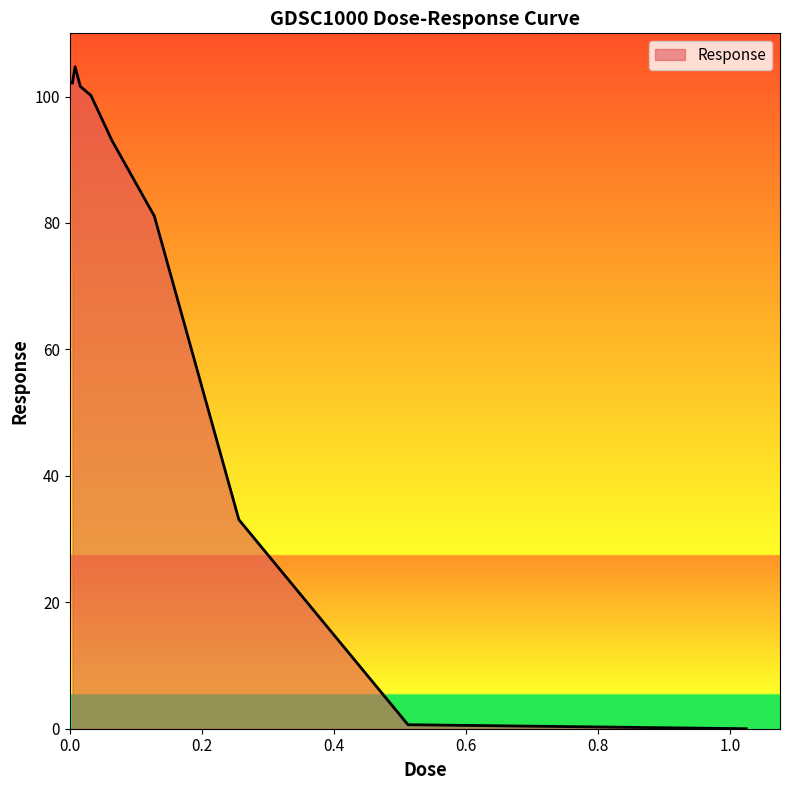

What is the difference between the maximum and minimum values?

104.7